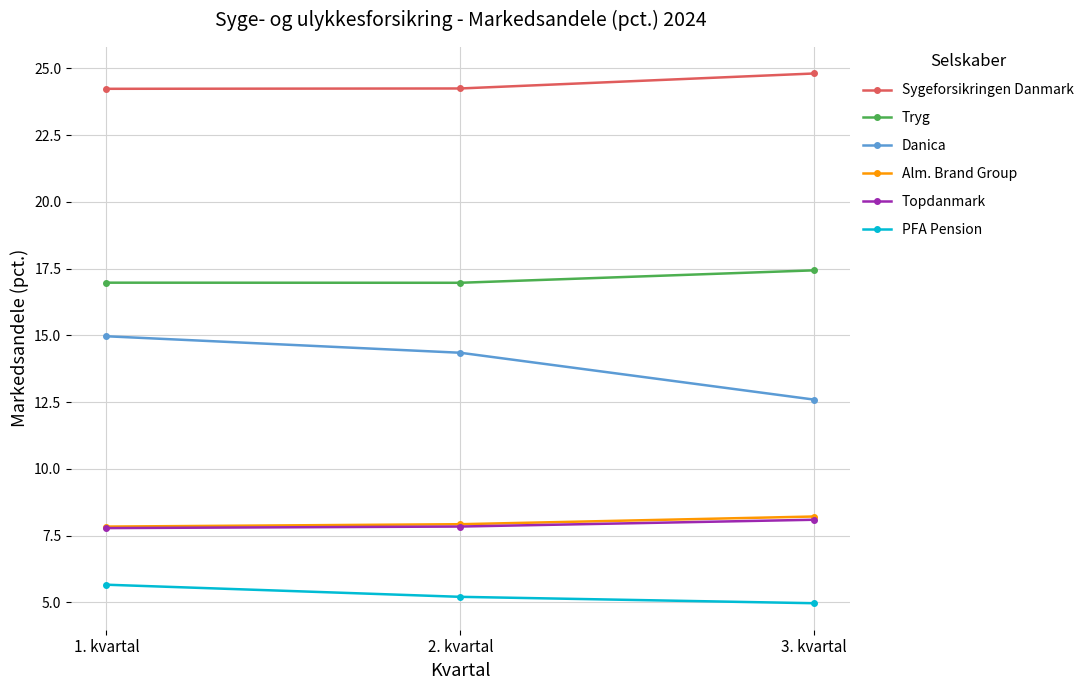

Does the chart display data point markers on the line(s)?

Yes